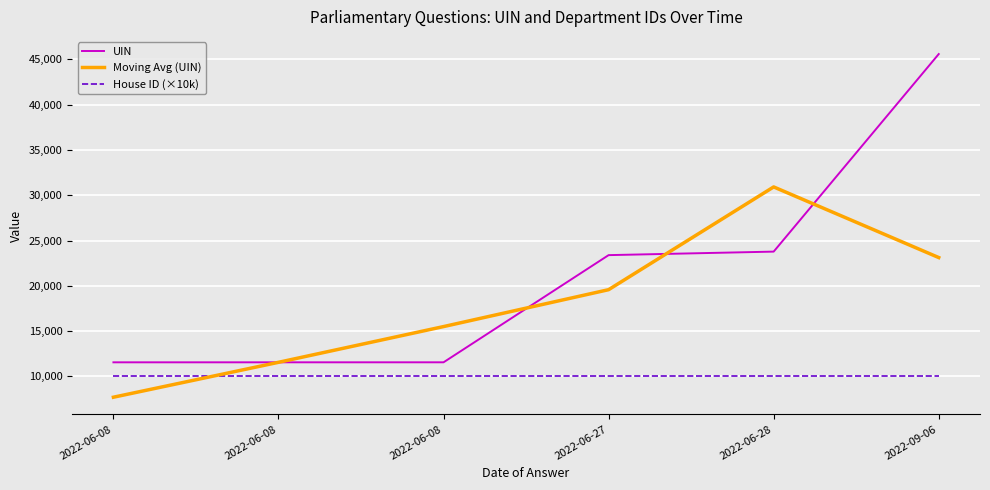

List the labels in order of UIN value, smallest first.

2022-06-08, 2022-06-08, 2022-06-08, 2022-06-27, 2022-06-28, 2022-09-06